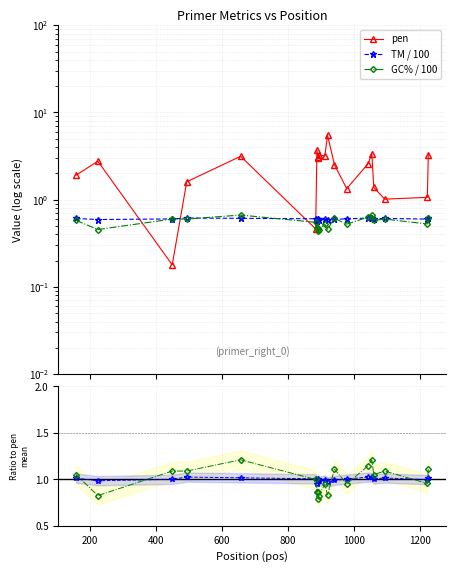

What is the sum of all TM / 100 values?

12.0